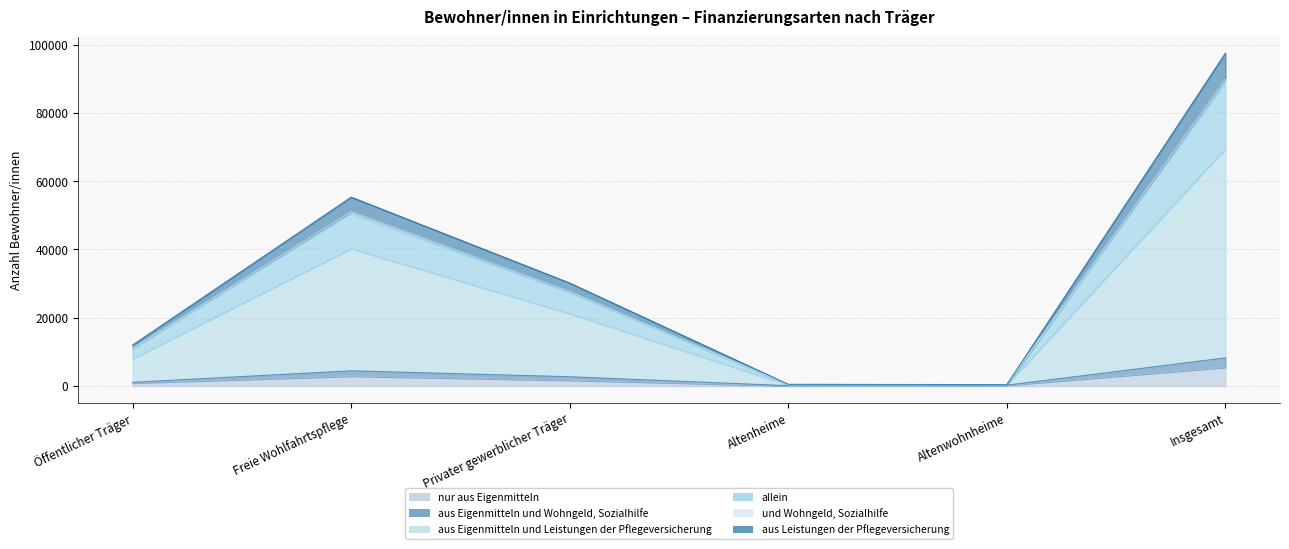

What is the label of the 1st point from the right?

Insgesamt